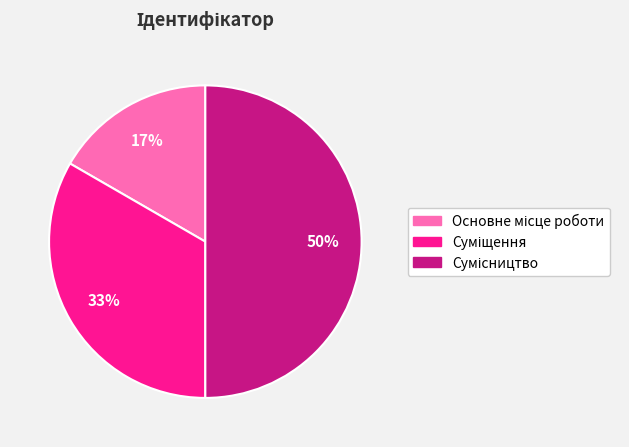

To the nearest percent, what is the difference between the largest and smallest slice percentages?

33%